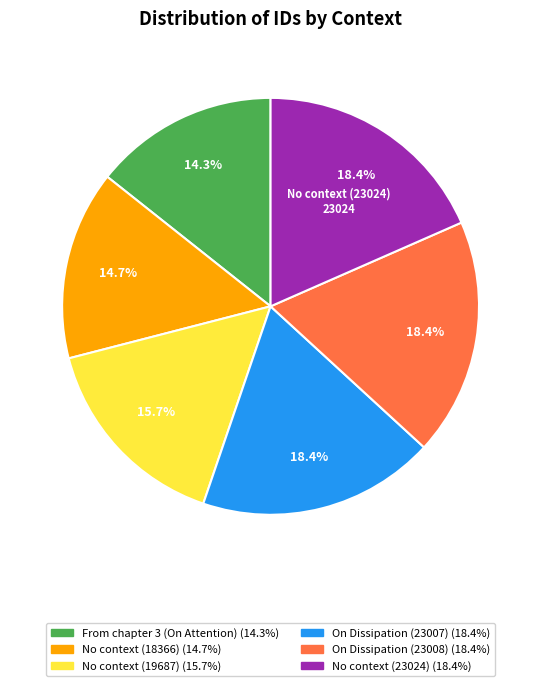

Does any single category account for the majority?

No